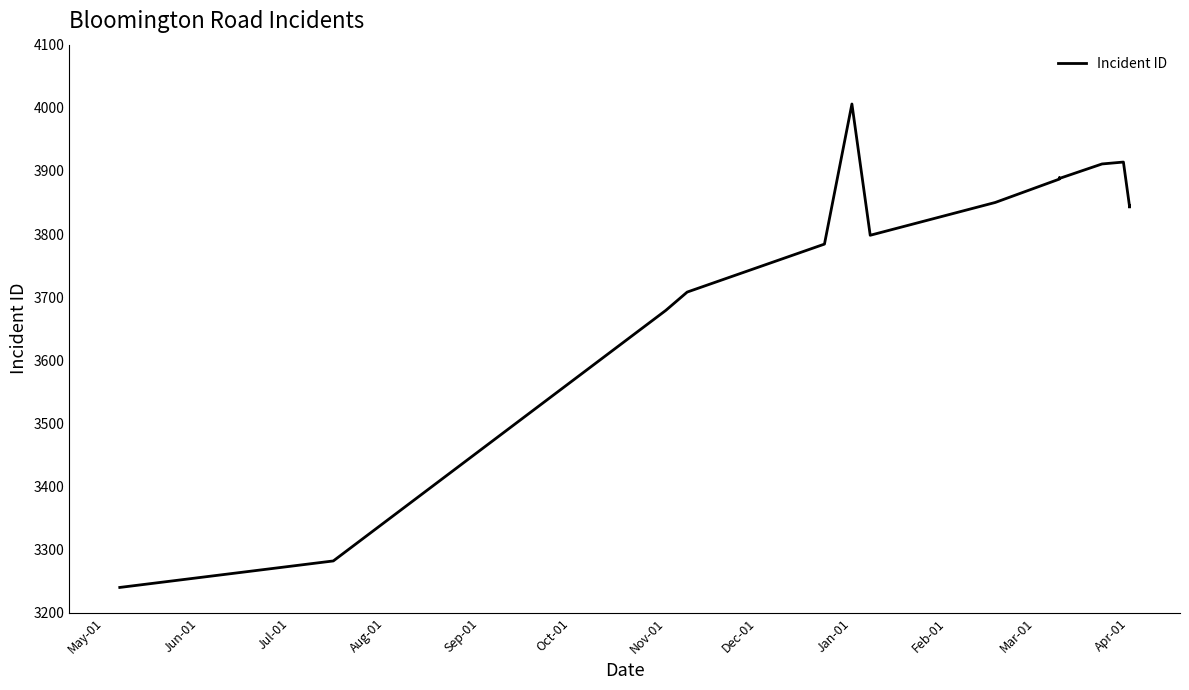

Count the number of data series in this chart.

1